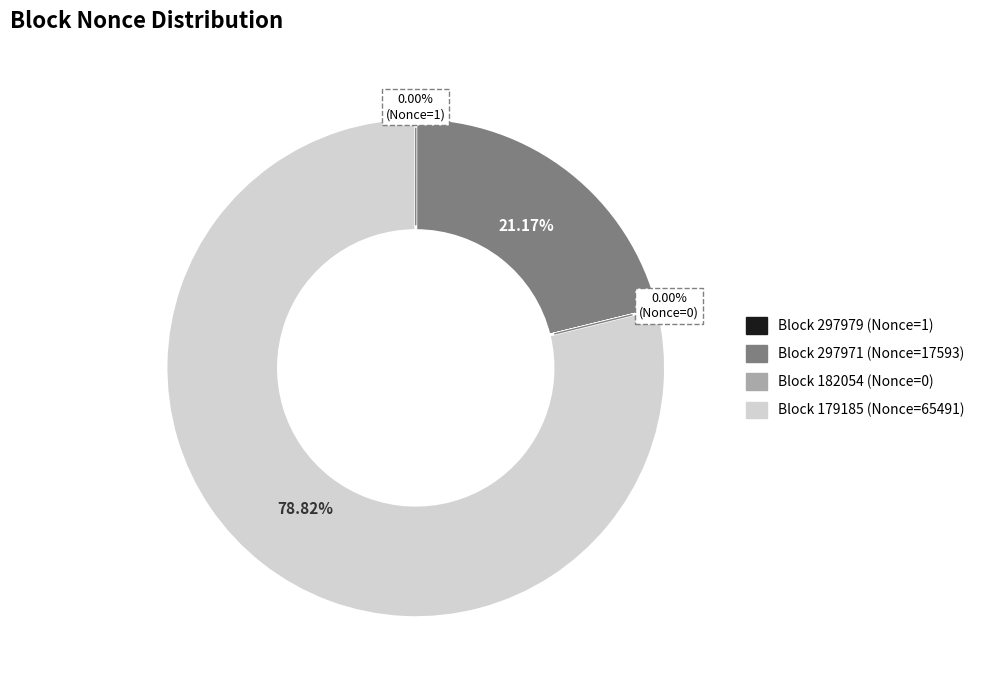

Is there a majority slice in this chart?

Yes